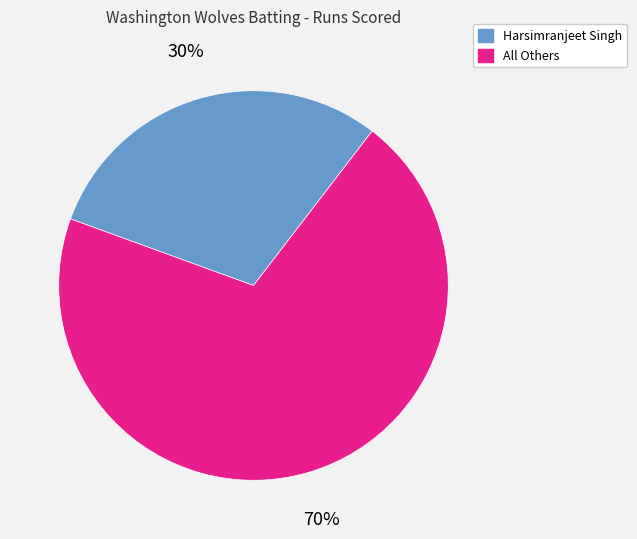

Which slice is the smallest?

Harsimranjeet Singh